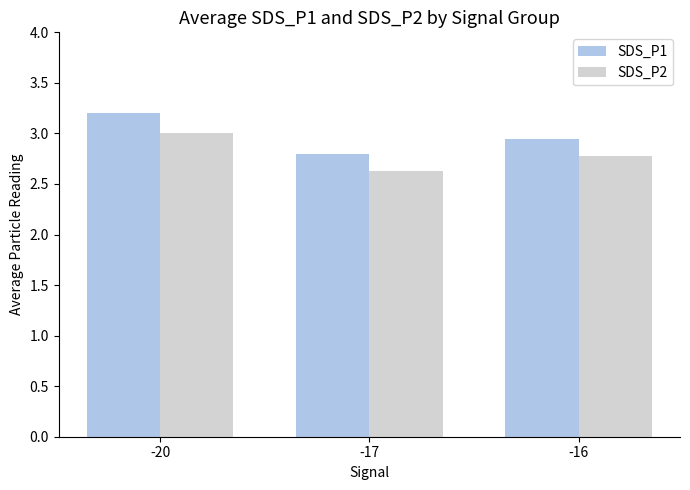

How many bars are there in total?

6